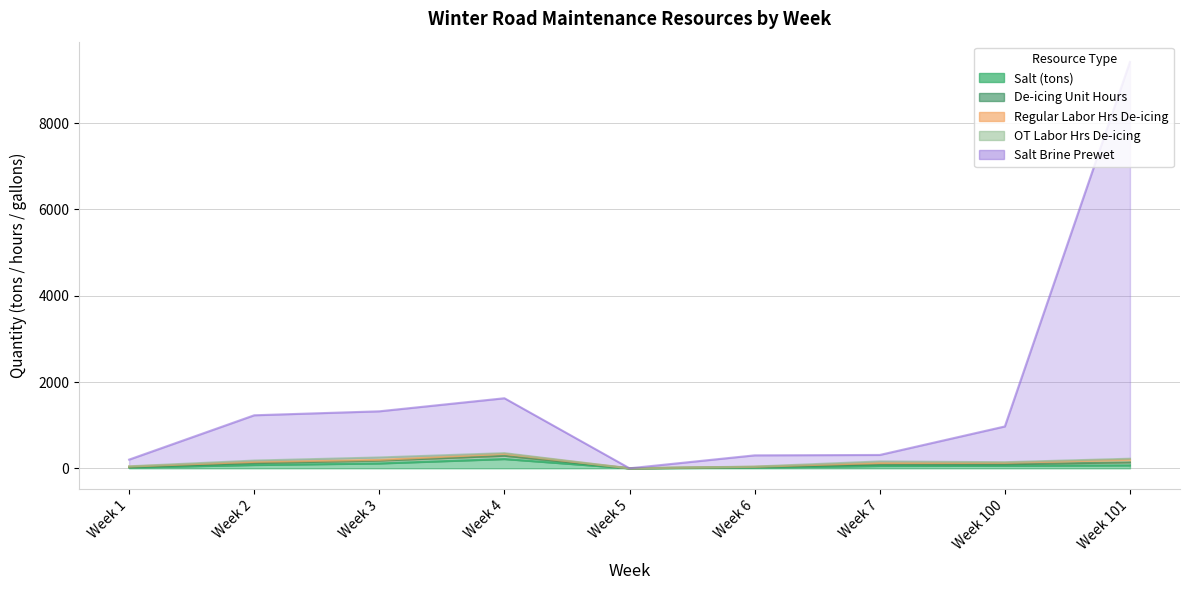

What is the maximum value shown in the chart?

9198